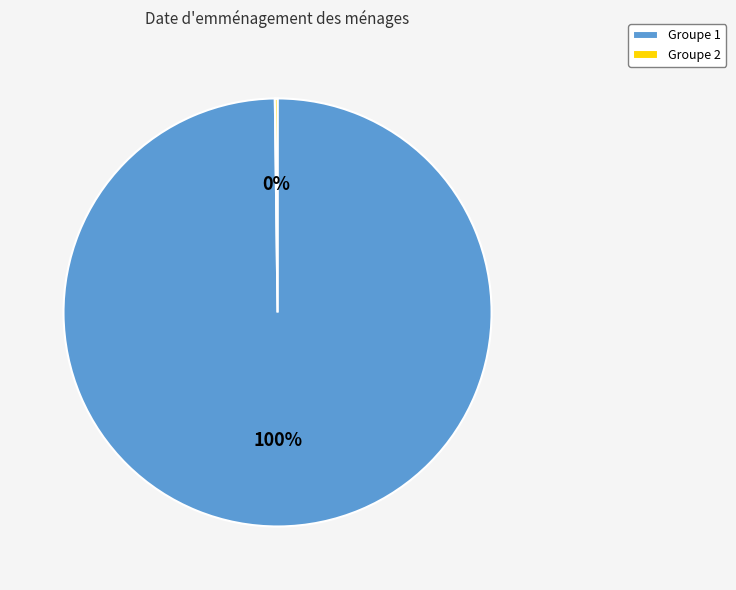

Does any single category account for the majority?

Yes